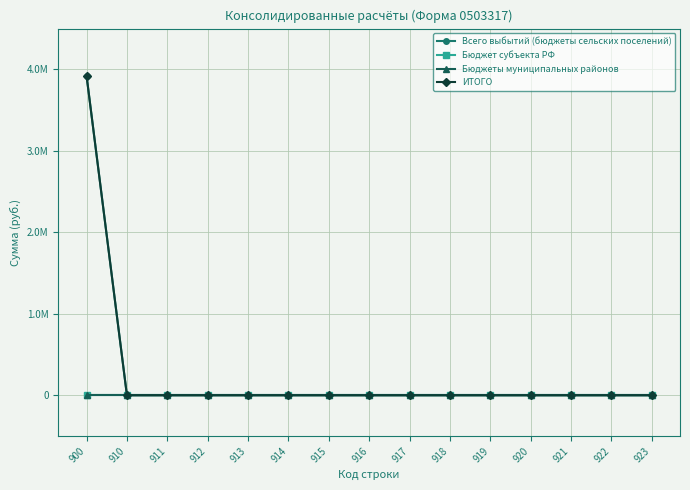

True or false: ИТОГО and Бюджеты муниципальных районов intersect in this chart.

False